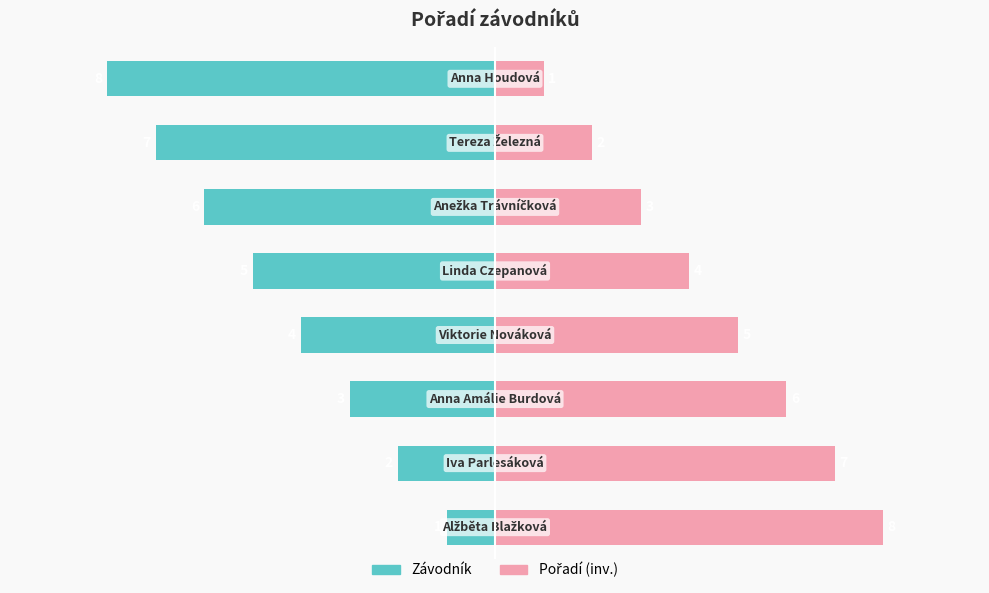

What is the total value across all series at 4?

-1